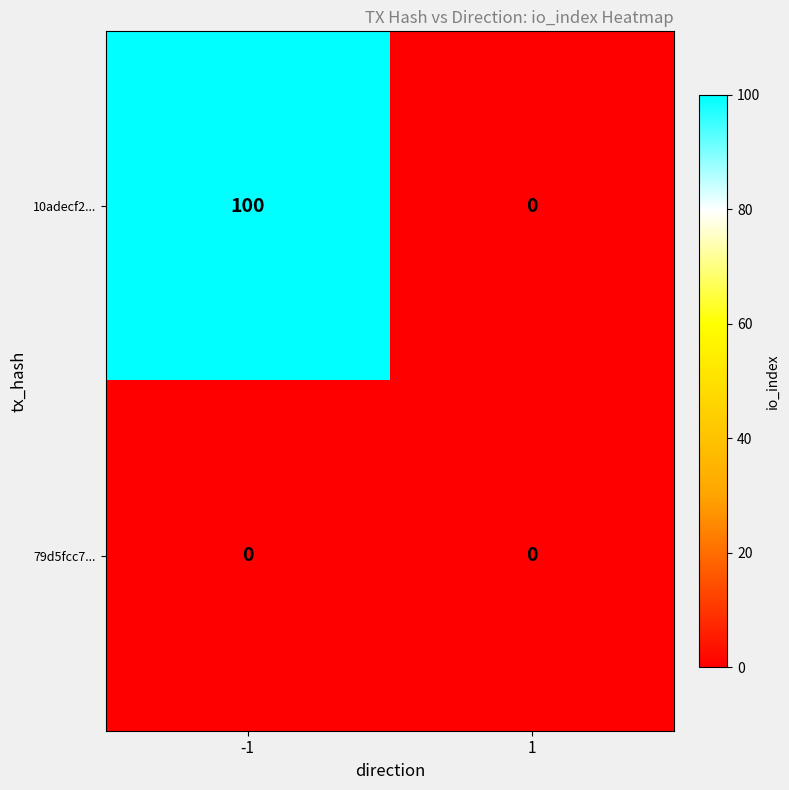

The 79d5fcc7... series shows 0 at 1. True or false?

True